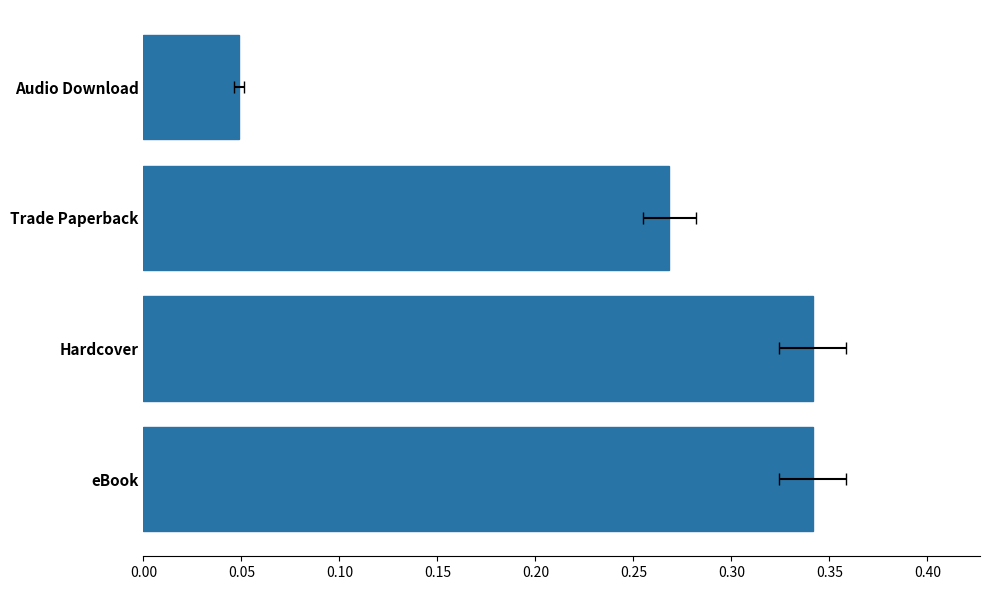

Is it true that the value at eBook is 0.5?

False